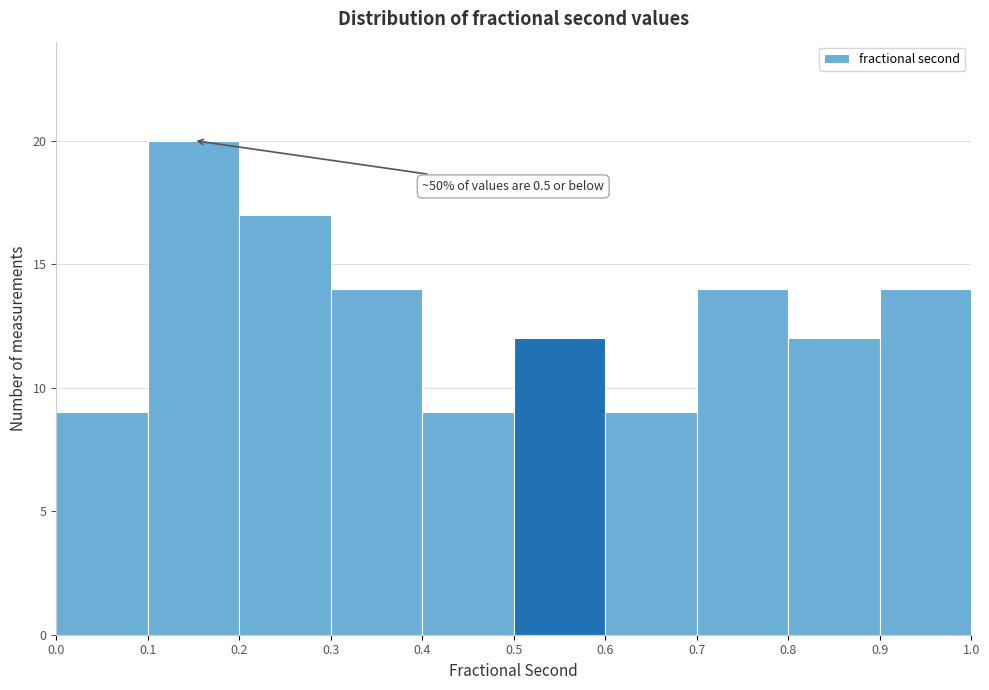

Over which range of the x-axis is the bar tallest?

0.1 to 0.2